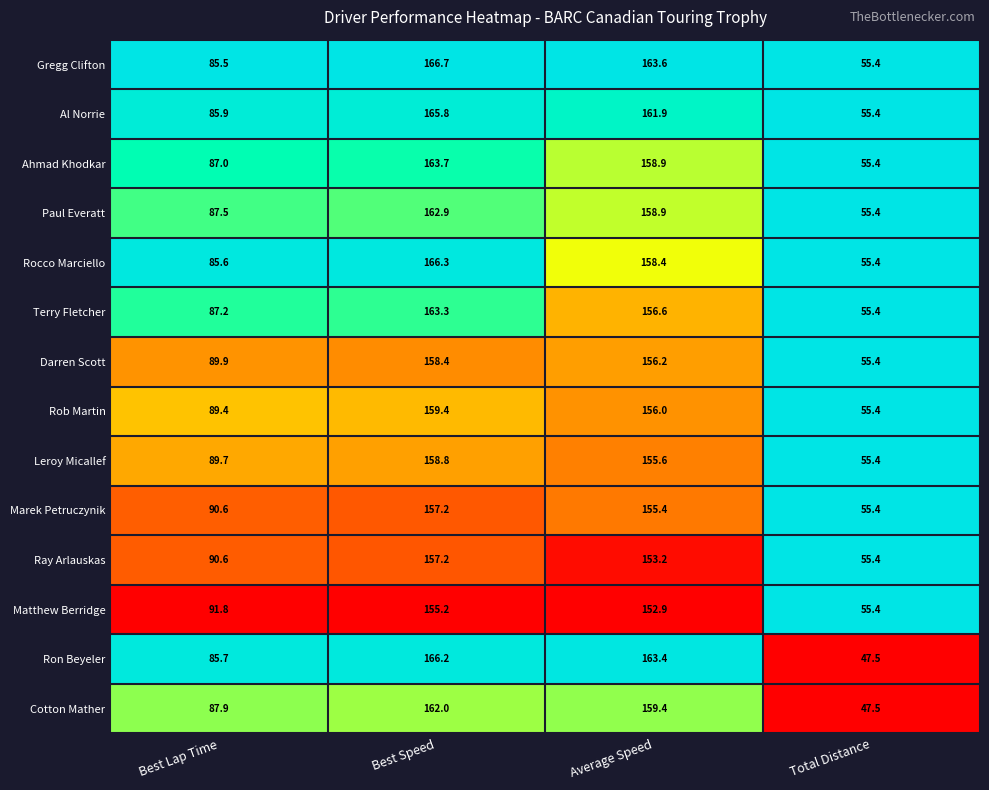

At how many categories does at least one series exceed 82?

3